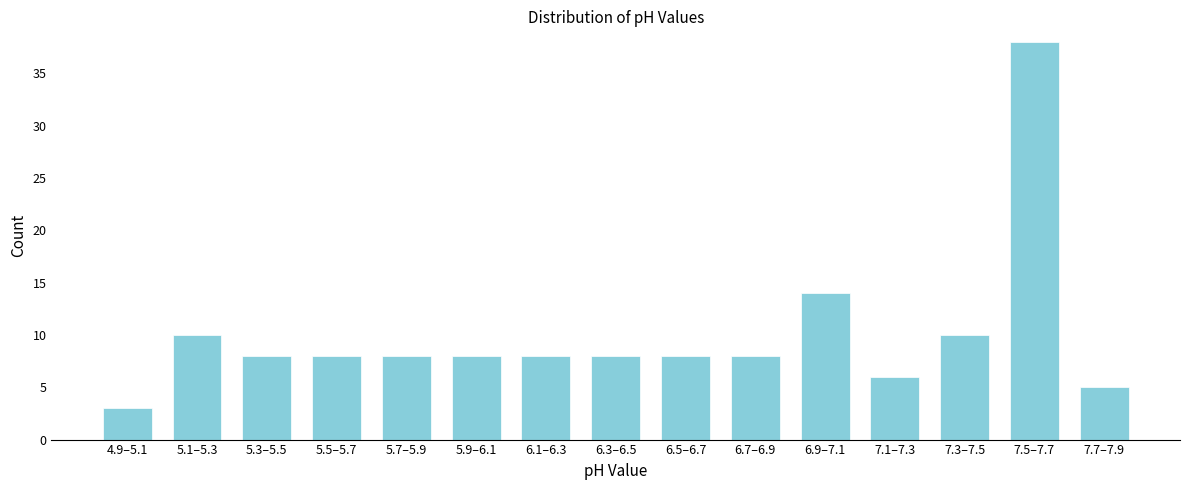

Reading left to right, extract all data points from this chart.

3	10	8	8	8	8	8	8	8	8	14	6	10	38	5